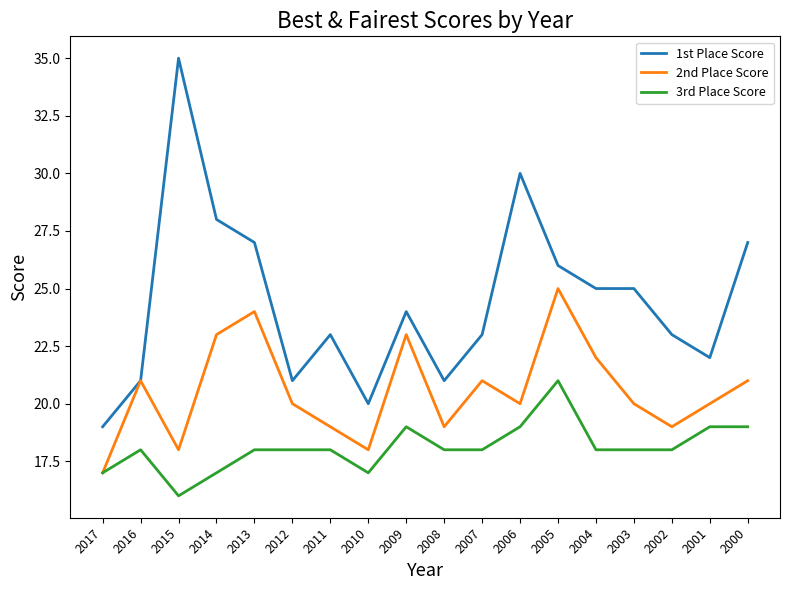

Which series changed the most between 2014 and 2007?

1st Place Score